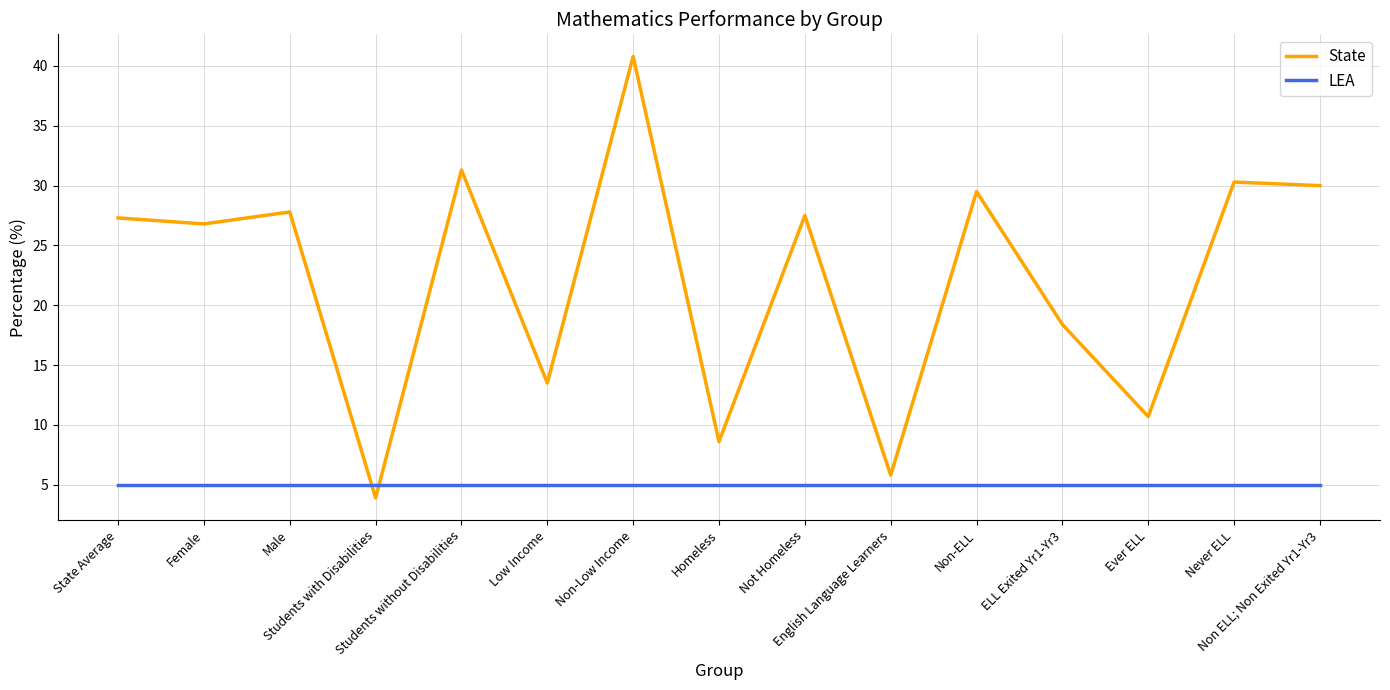

What position from the left is Non ELL; Non Exited Yr1-Yr3?

15